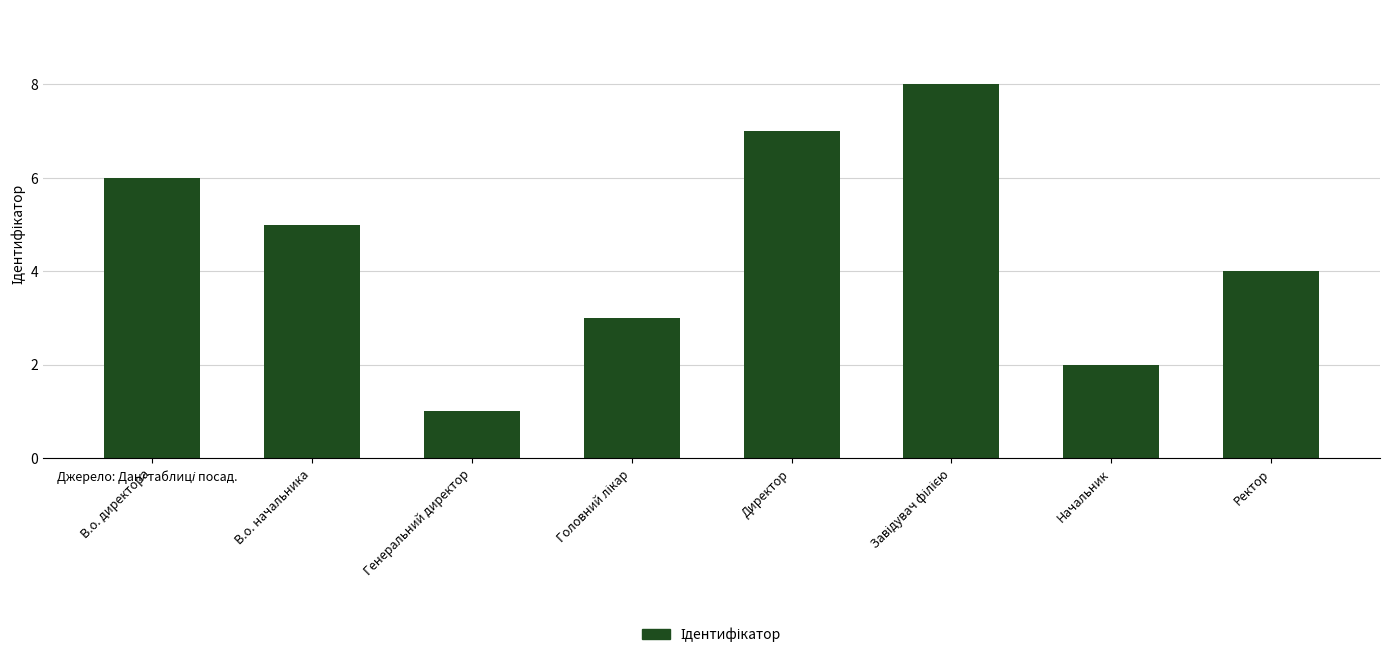

At which label does the data first exceed 5?

В.о. директора